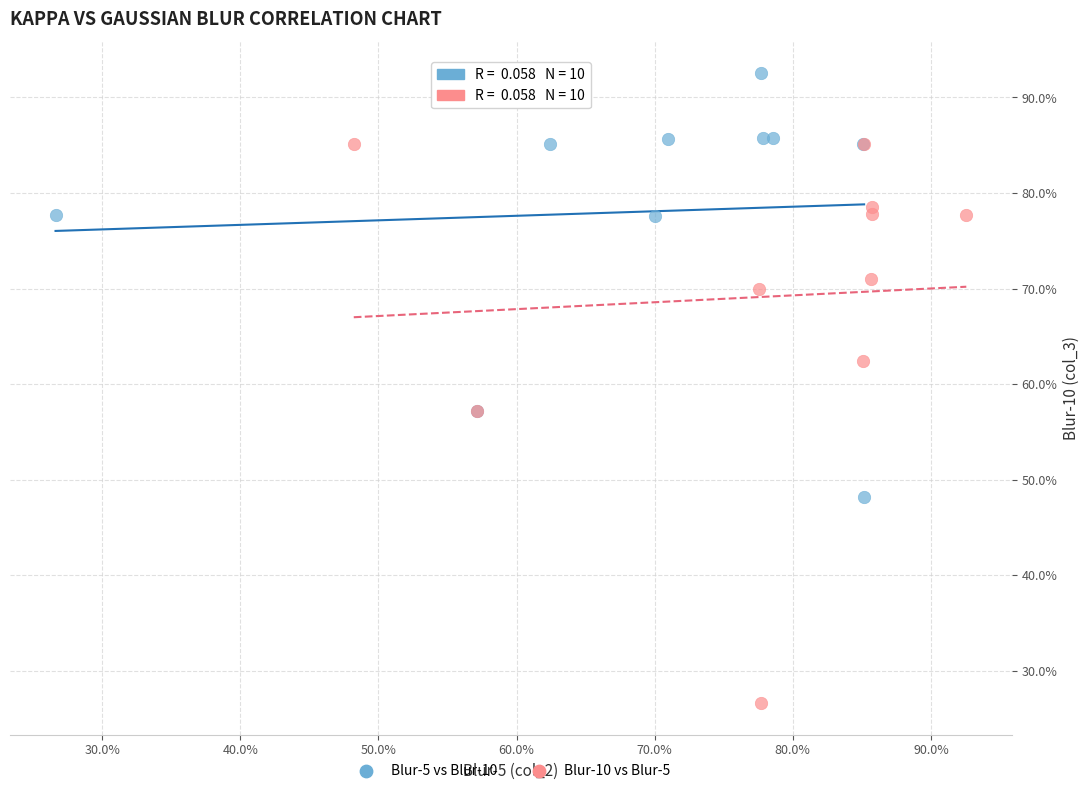

What are all the series names shown in the legend?

Blur-5 vs Blur-10, Blur-10 vs Blur-5